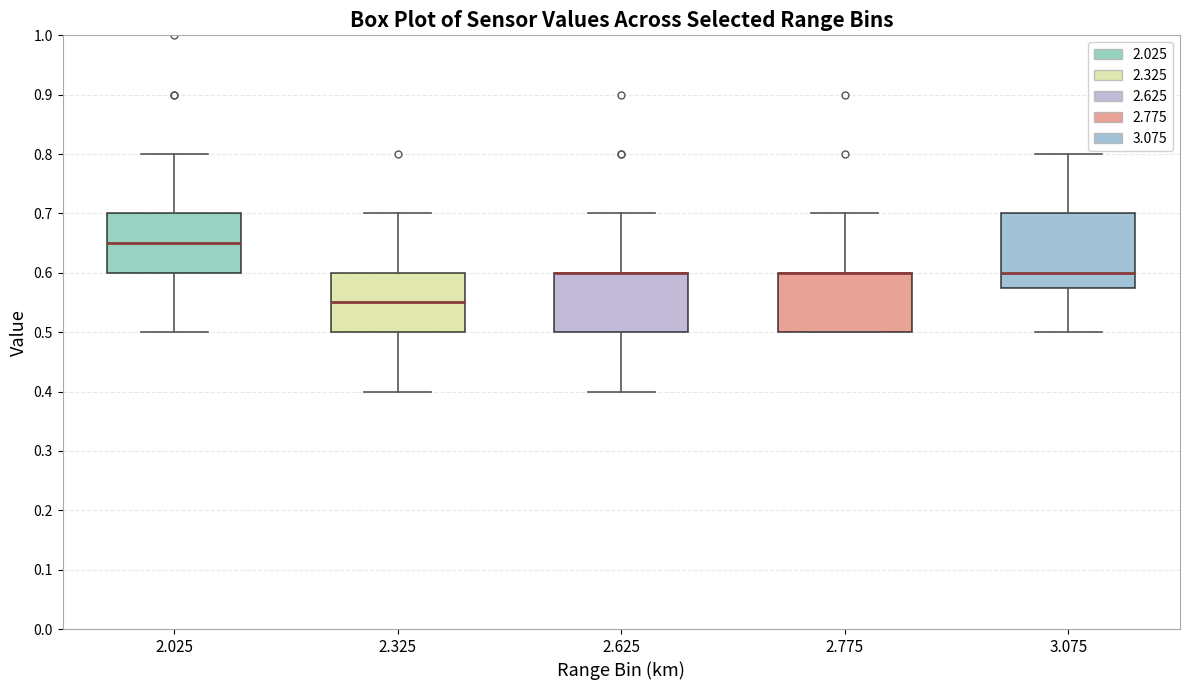

Which box is the tallest, from its lower edge to its upper edge?

3.075